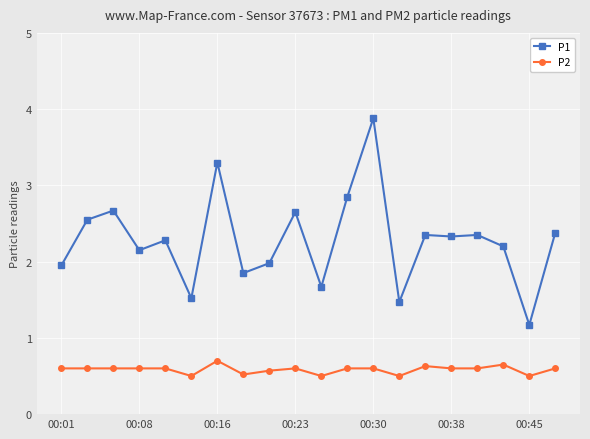

At how many categories does at least one series exceed 1?

20